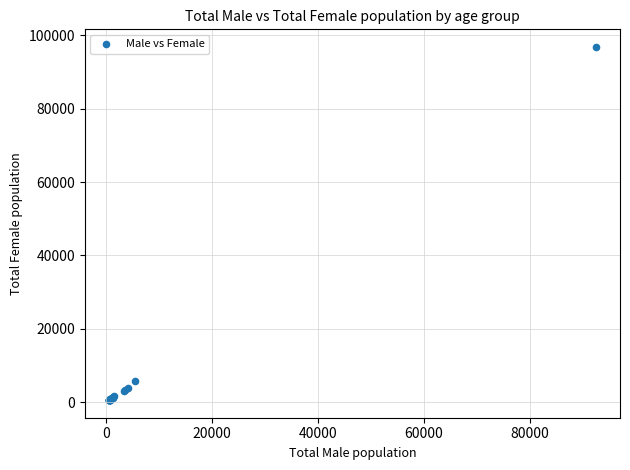

What Y value in the scatter plot is closest to 48701?

5882